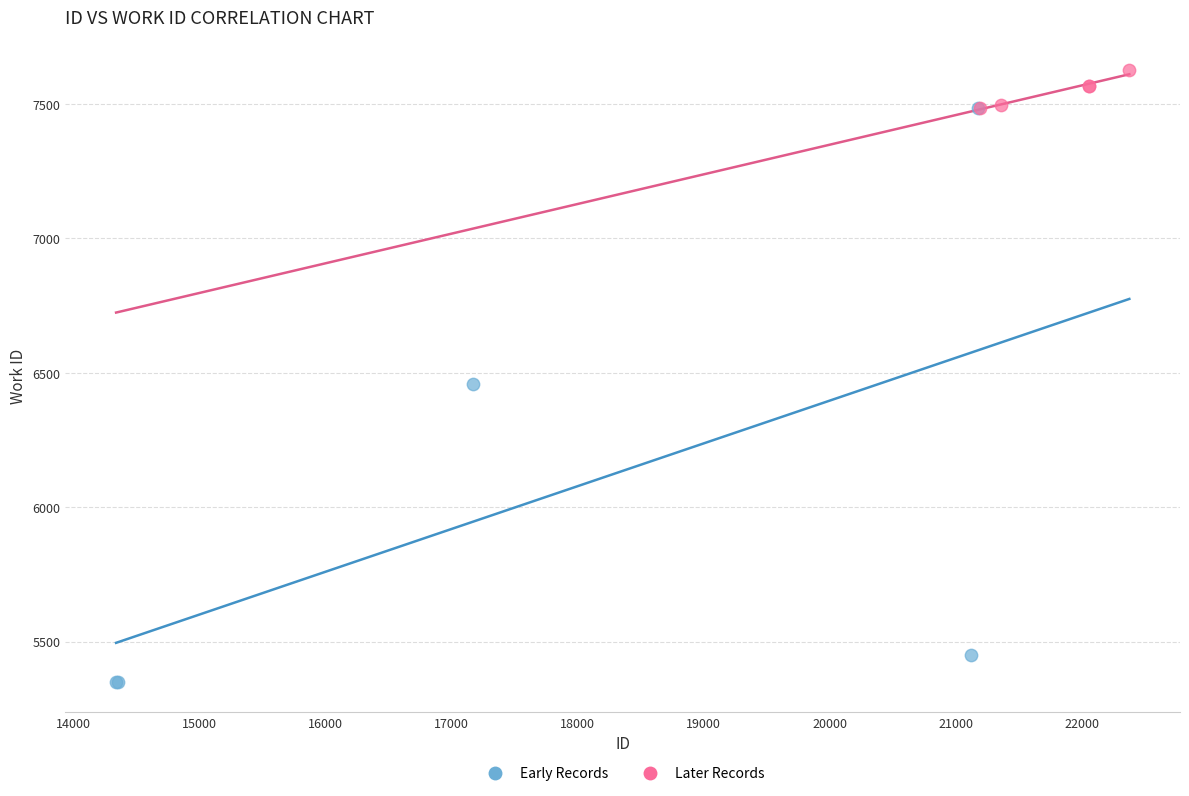

Which series has the widest spread of Y values?

Early Records